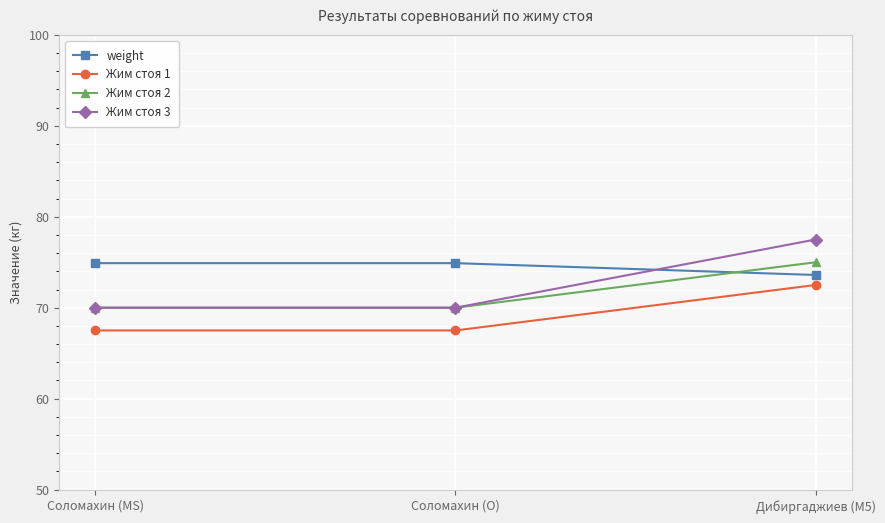

Which series has the largest range (max minus min)?

Жим стоя 3